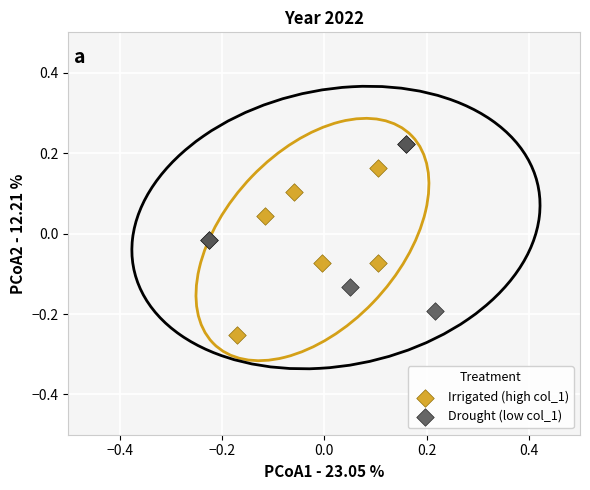

Which series reaches the maximum Y coordinate?

Drought (low col_1)